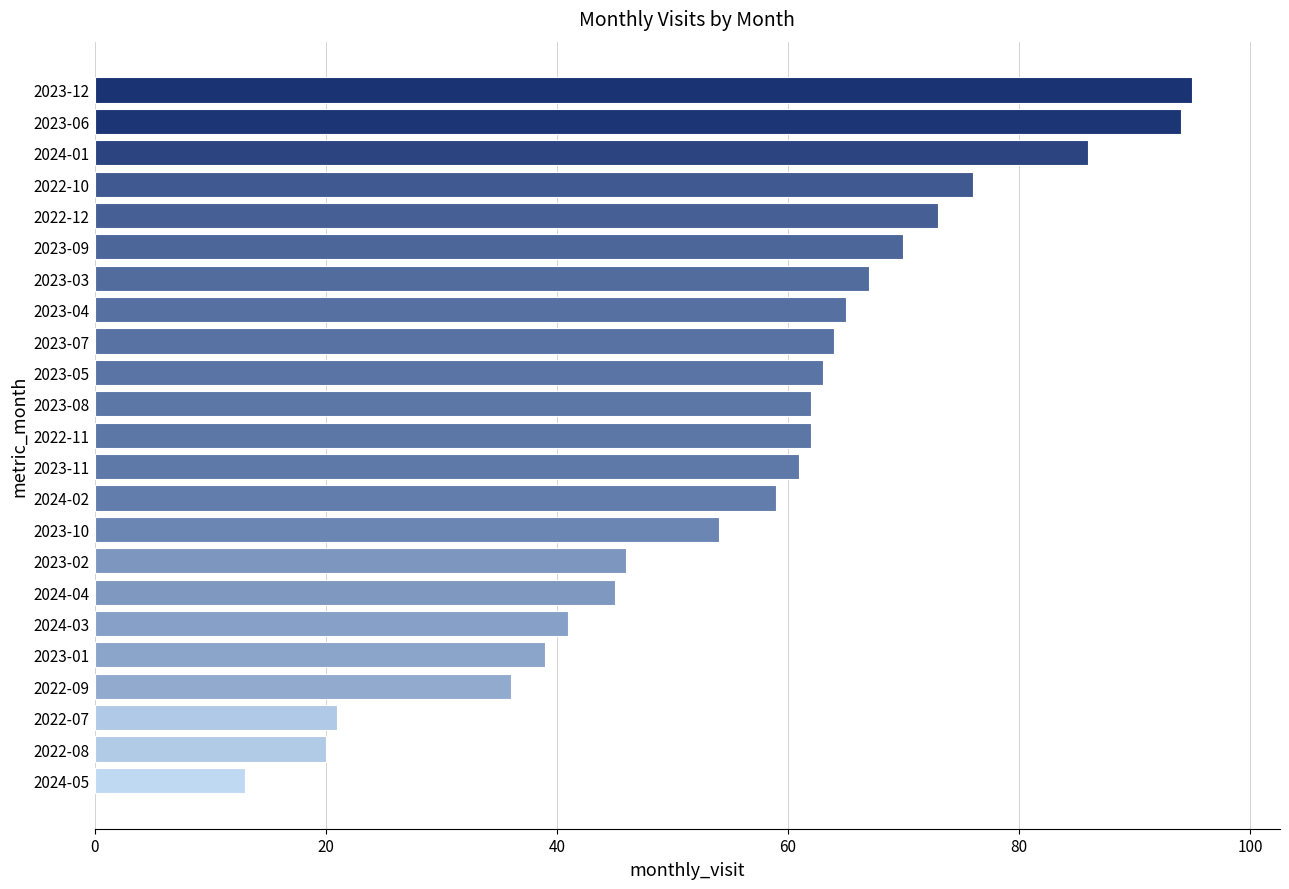

Count the number of data series in this chart.

1